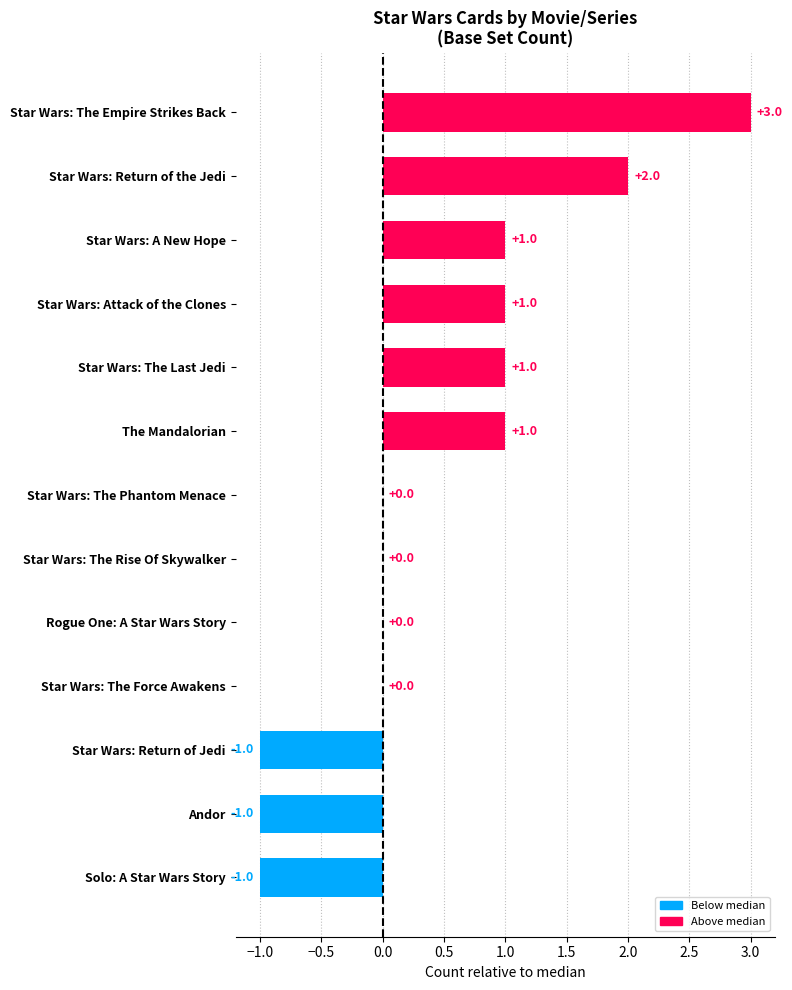

Which has a higher value, Star Wars: The Empire Strikes Back or Rogue One: A Star Wars Story?

Star Wars: The Empire Strikes Back